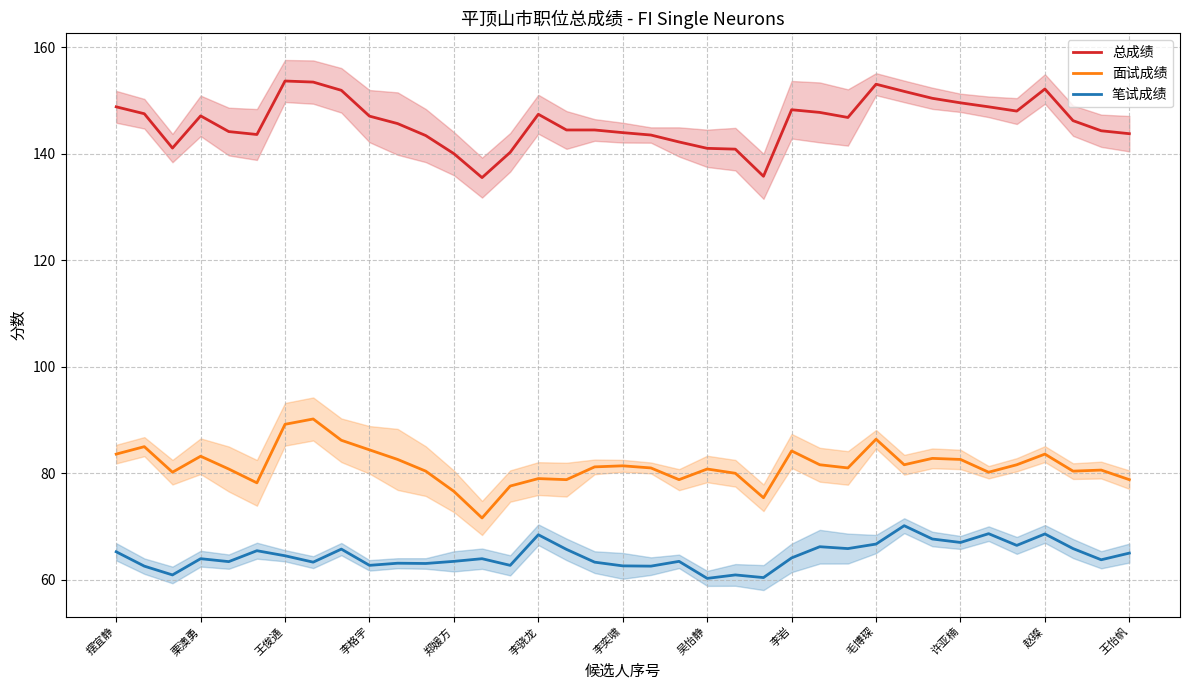

Does the chart have visible grid lines?

Yes